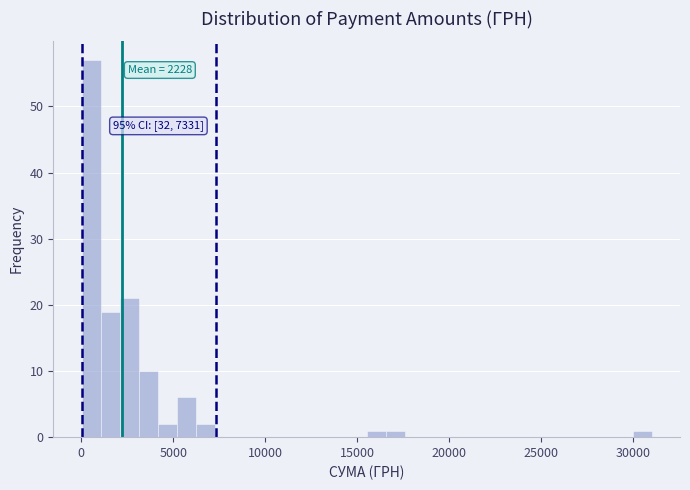

Around what value on the x-axis is the tallest bar? Give the approximate position of its centre, as read against the axis.

500